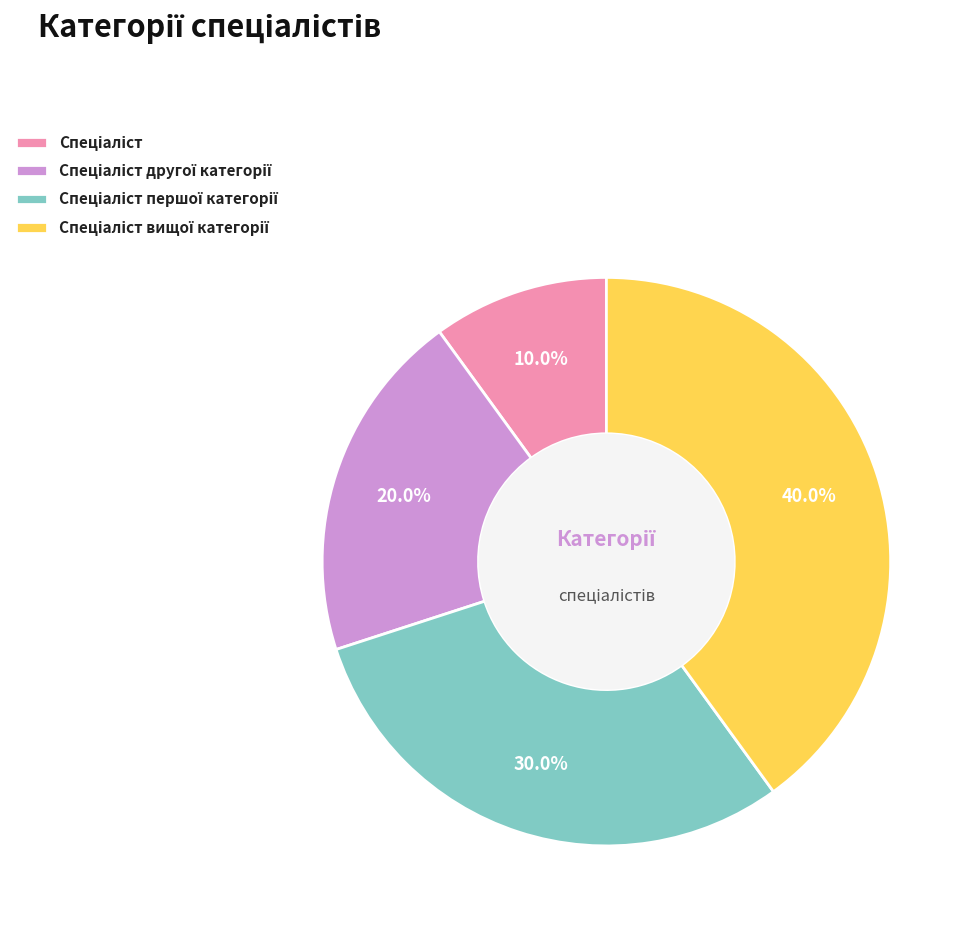

Is there any slice that represents more than half of the pie?

No